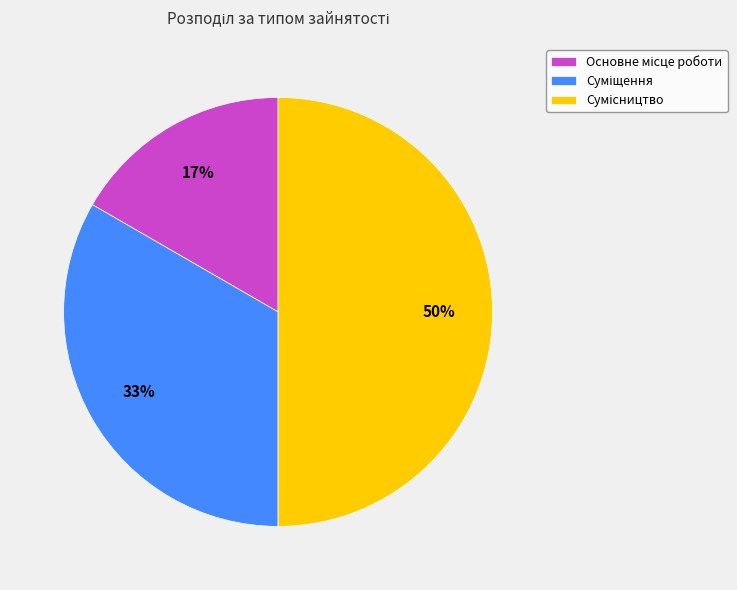

Count the number of slices in the pie.

3